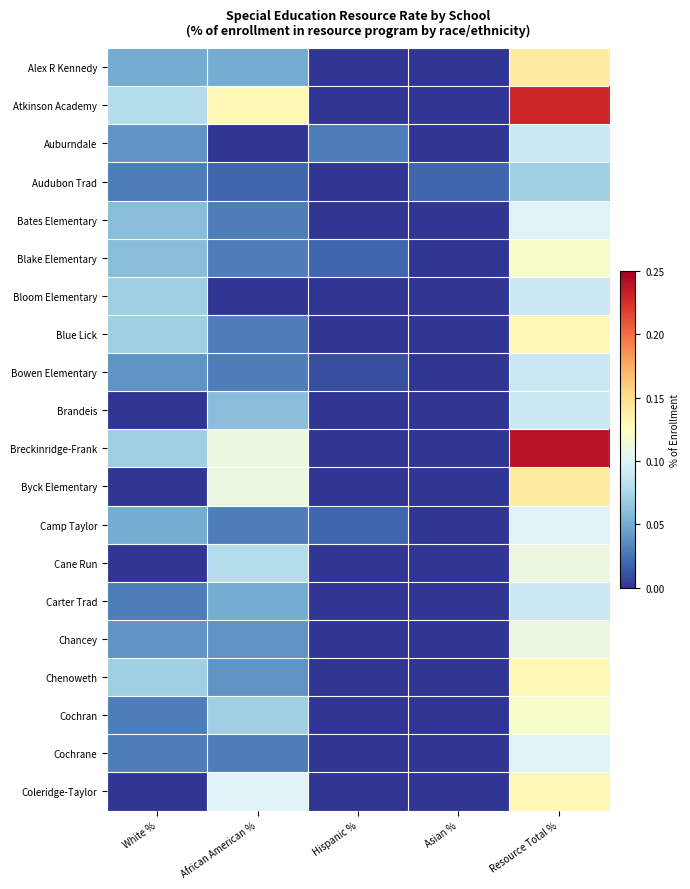

Rank the series by their maximum value, from highest to lowest.

Breckinridge-Frank, Atkinson Academy, Alex R Kennedy, Byck Elementary, Blue Lick, Chenoweth, Coleridge-Taylor, Blake Elementary, Cochran, Cane Run, Chancey, Bates Elementary, Camp Taylor, Cochrane, Auburndale, Bloom Elementary, Bowen Elementary, Brandeis, Carter Trad, Audubon Trad